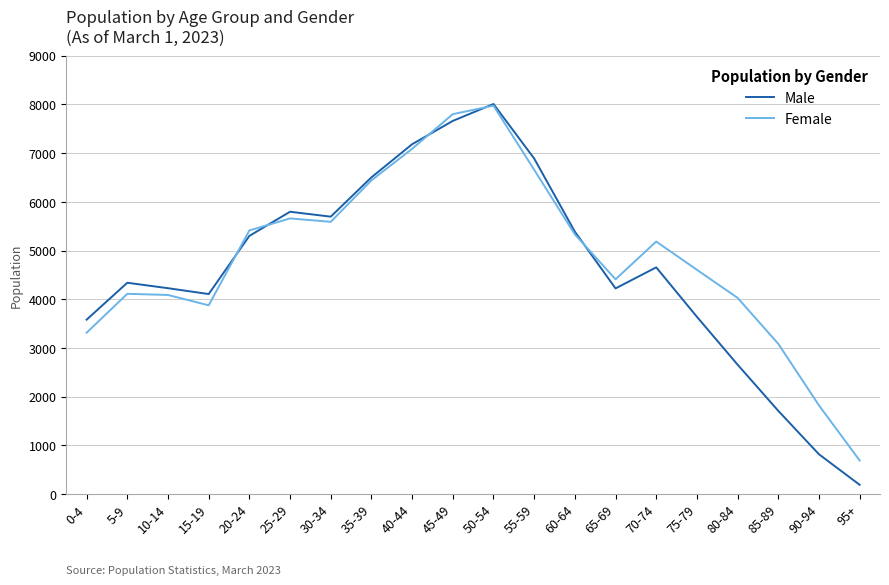

Which category has the lowest value in the Male series?

95+